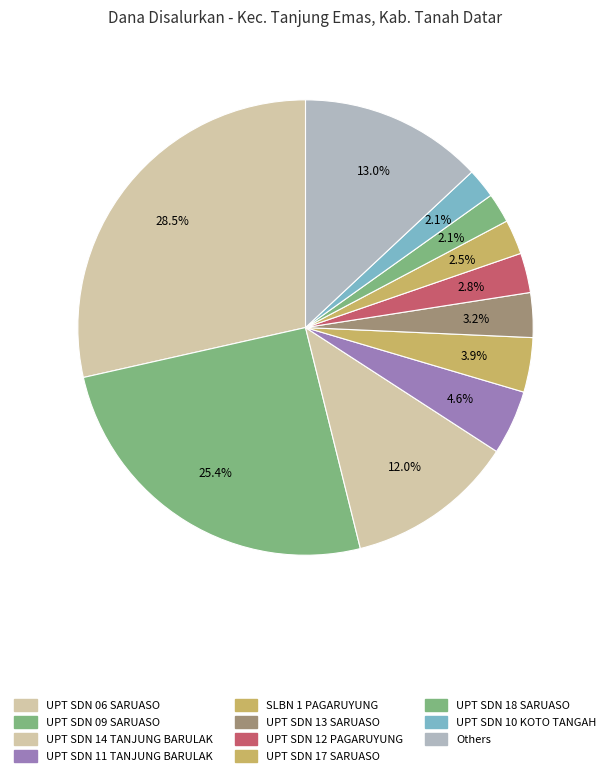

How many segments does this pie chart have?

11